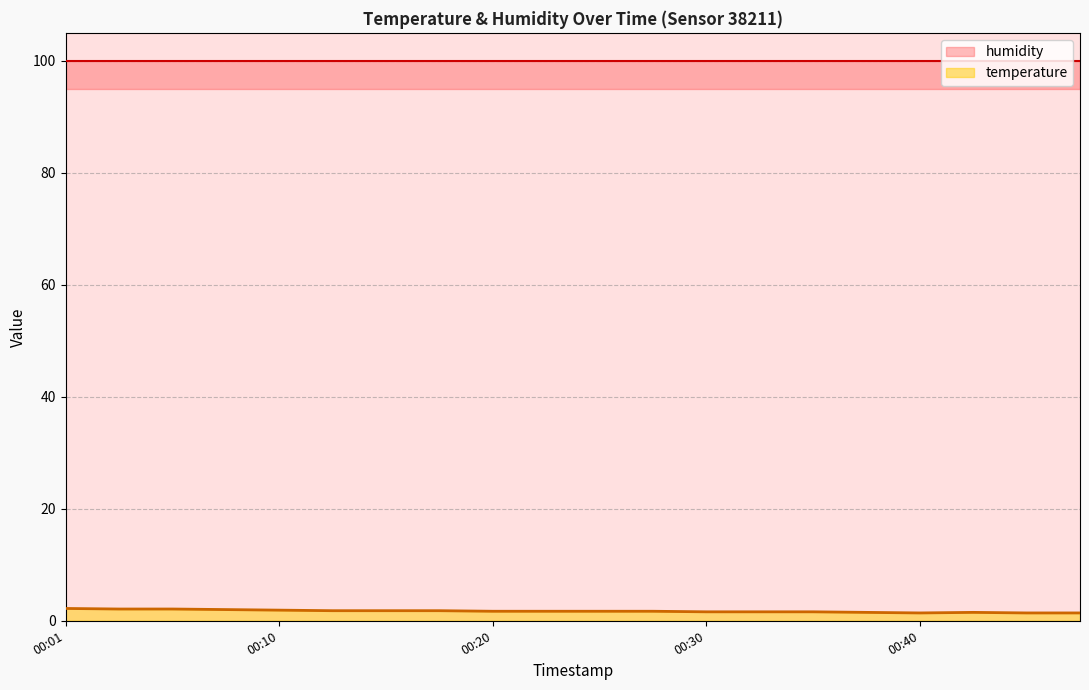

What is the difference between the values at 2024-03-08T00:25:28 and 2024-03-08T00:35:16?

0.1